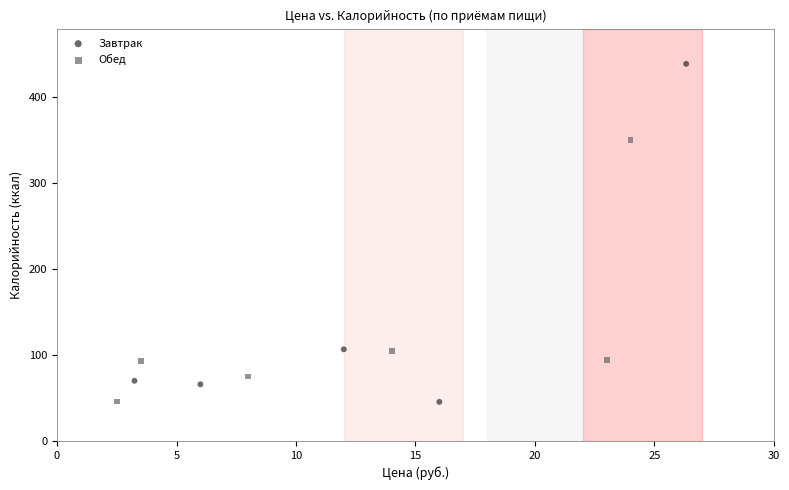

Which series contains the highest Y value?

Завтрак